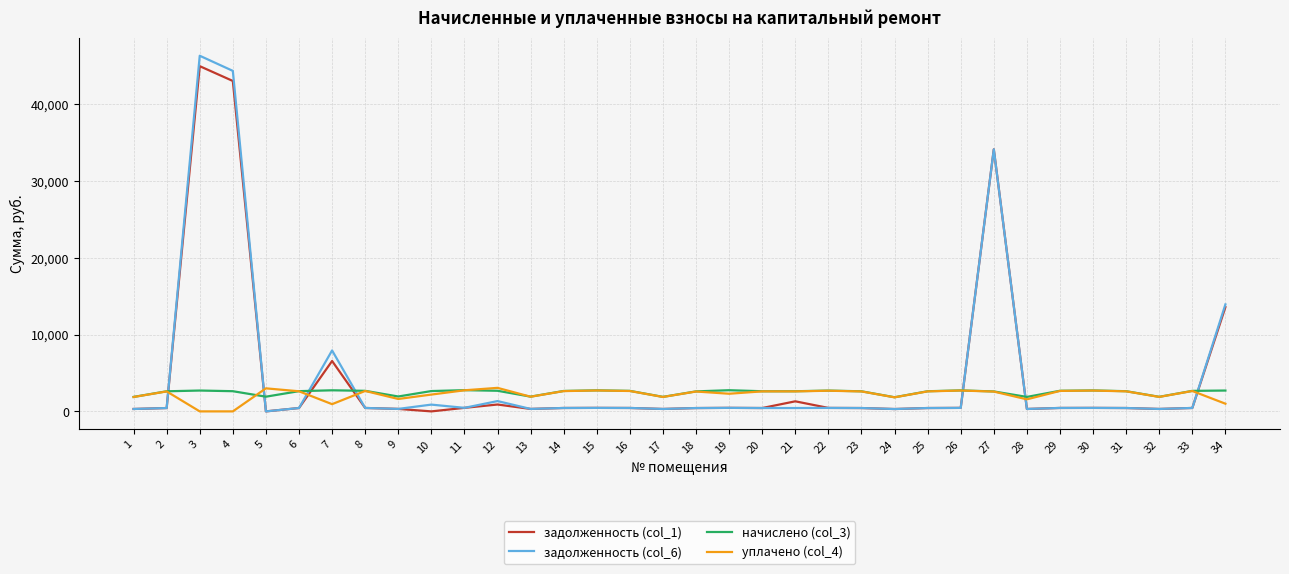

Is the value of задолженность (col_1) at 17 greater than the value of начислено (col_3) at 2?

No